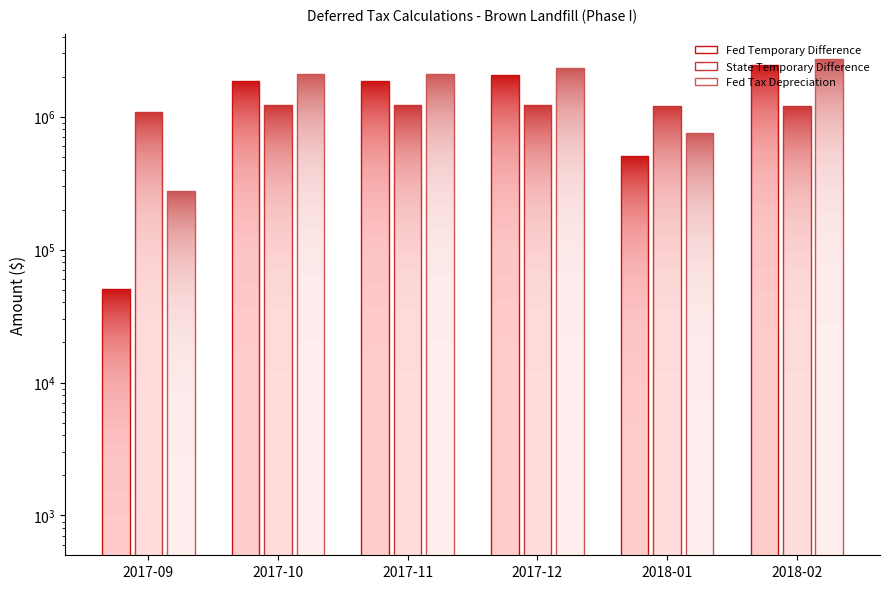

What is the difference between the second highest and second lowest values in the Fed Tax Depreciation series?

1549669.1